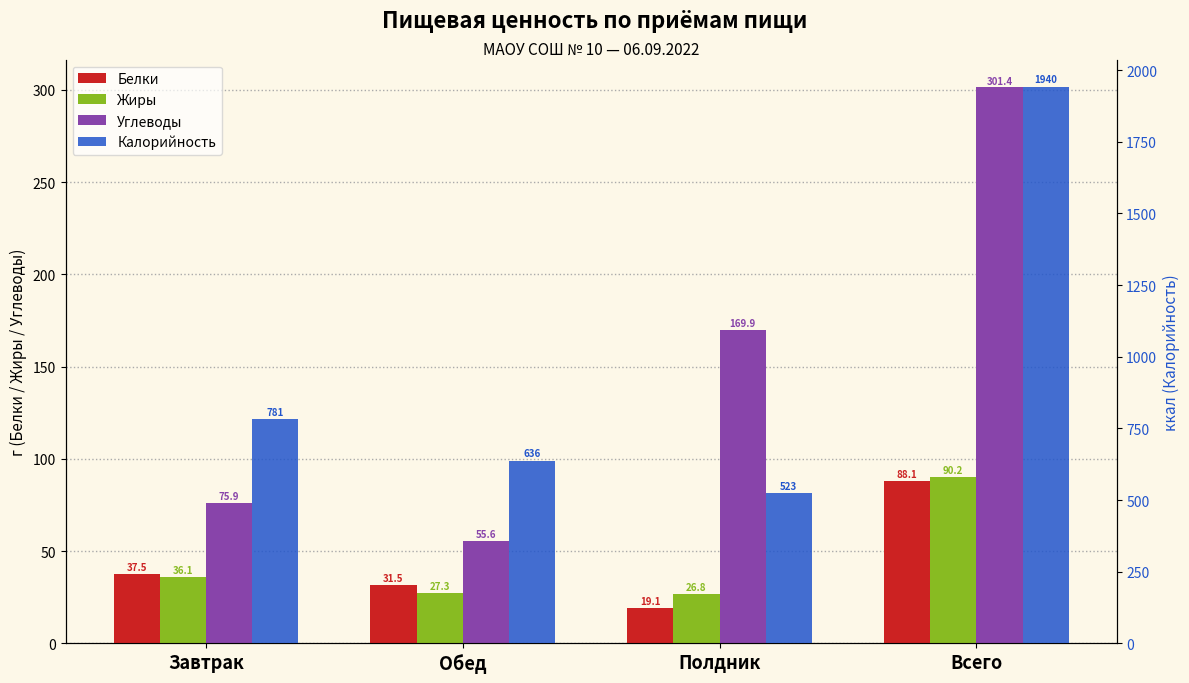

Count the number of data series in this chart.

4